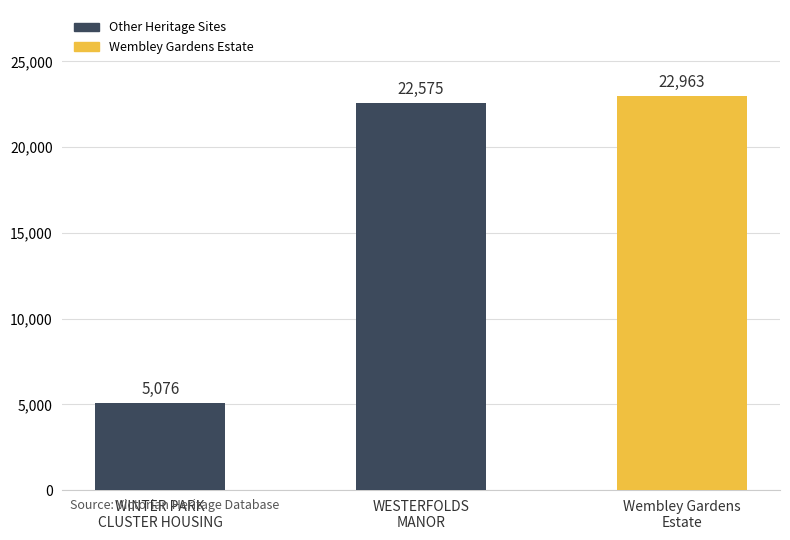

The value at WESTERFOLDS
MANOR is 22575. True or false?

True